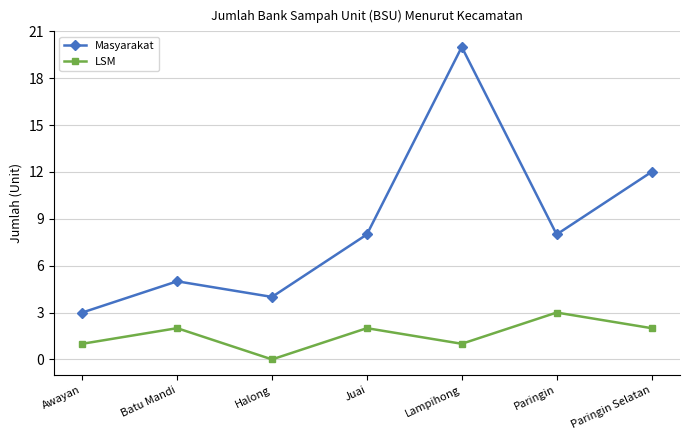

How many data points in Masyarakat are less than 8?

3